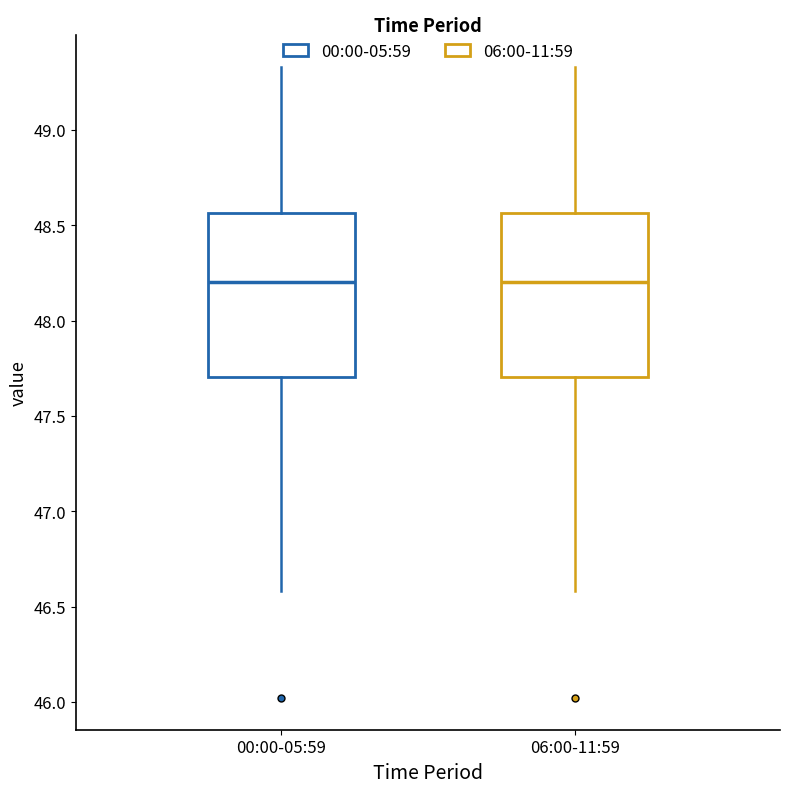

Reading left to right, read every box against the y-axis: the position of its median line, the range the box covers, and the ends of its whiskers. The values are not printed on the chart, so give them approximately, as read against the axis.

00:00-05:59: median 48.20, box 47.70 to 48.55, whiskers 46.60 to 49.35
06:00-11:59: median 48.20, box 47.70 to 48.55, whiskers 46.60 to 49.35